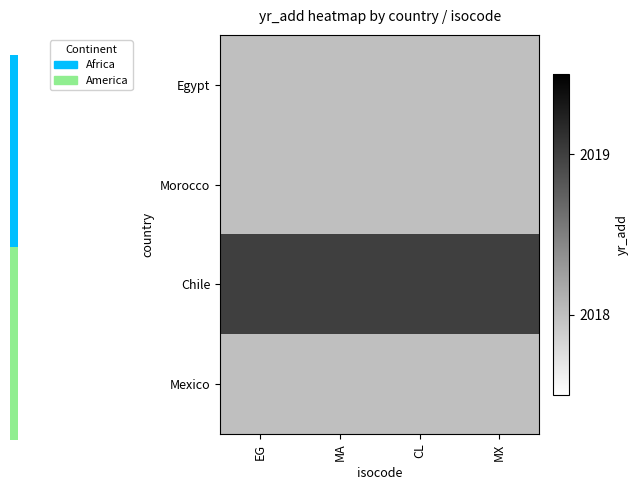

Rank the series at MX from highest to lowest value.

Chile, Egypt, Morocco, Mexico